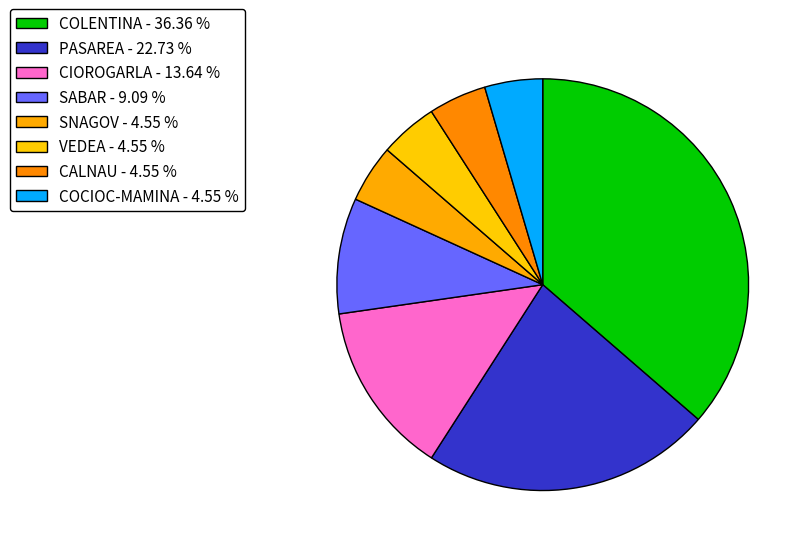

Between CALNAU and SABAR, which is larger?

SABAR